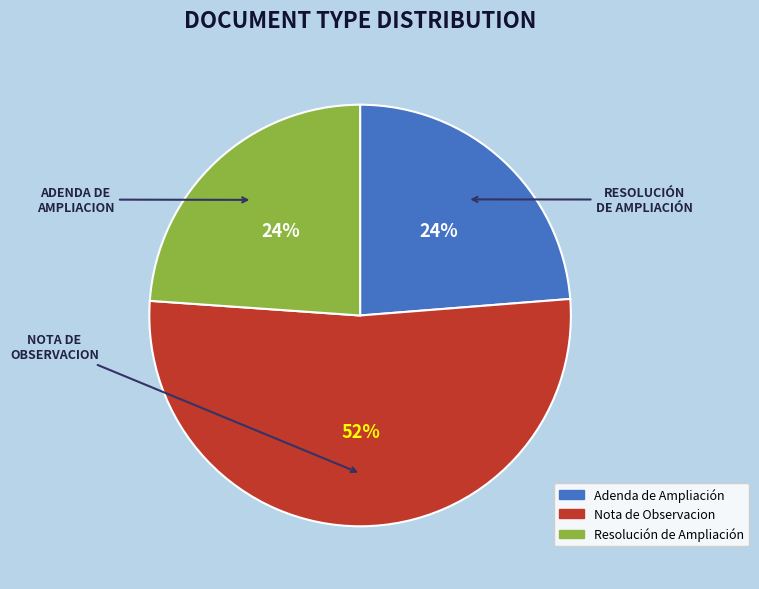

Count the number of slices in the pie.

3